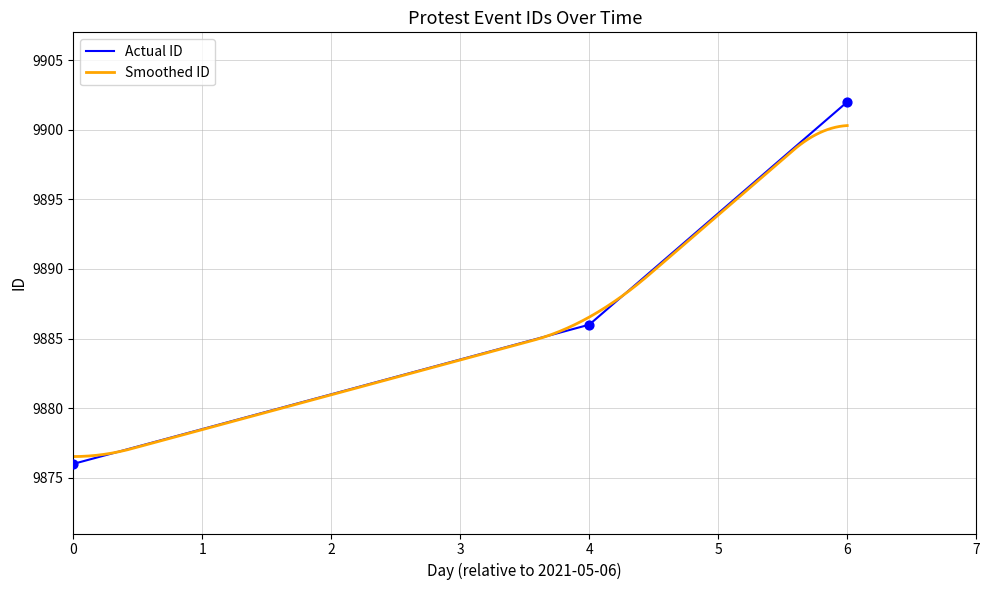

What is the maximum value for Smoothed ID?

9900.3